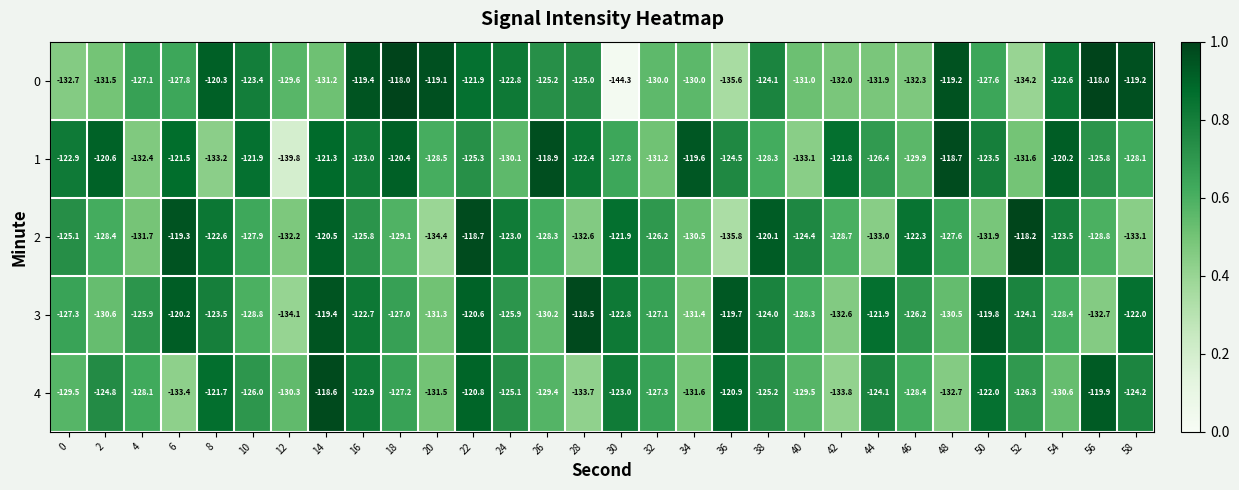

What is the total value across all series at 30?

-639.8